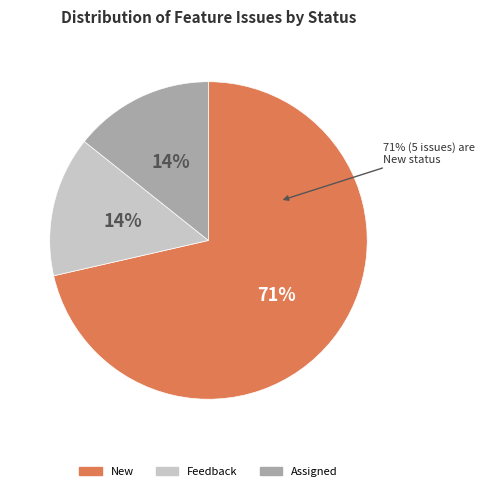

Which category has the biggest portion of the pie?

New